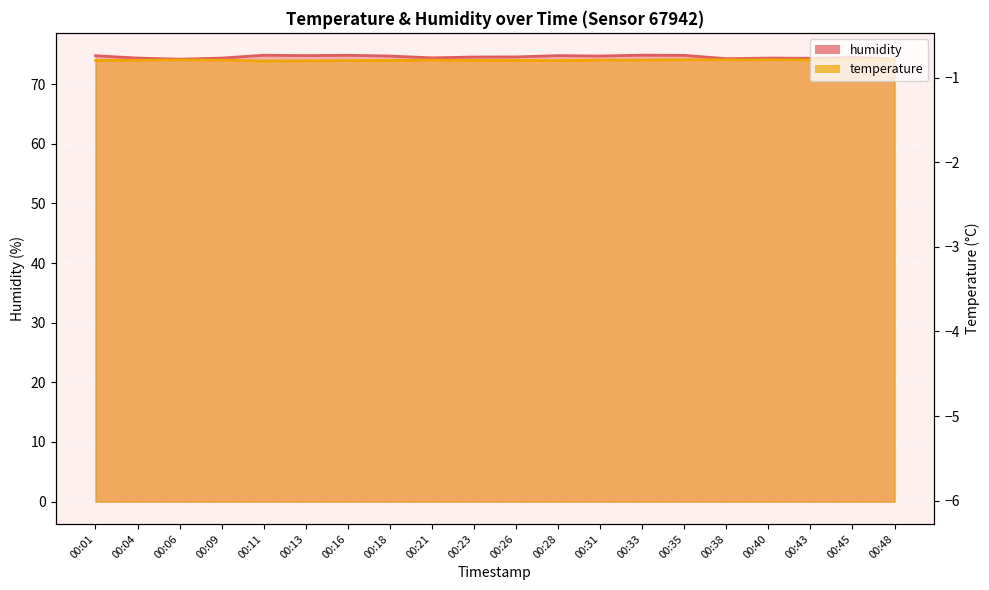

True or false: temperature and humidity intersect in this chart.

False